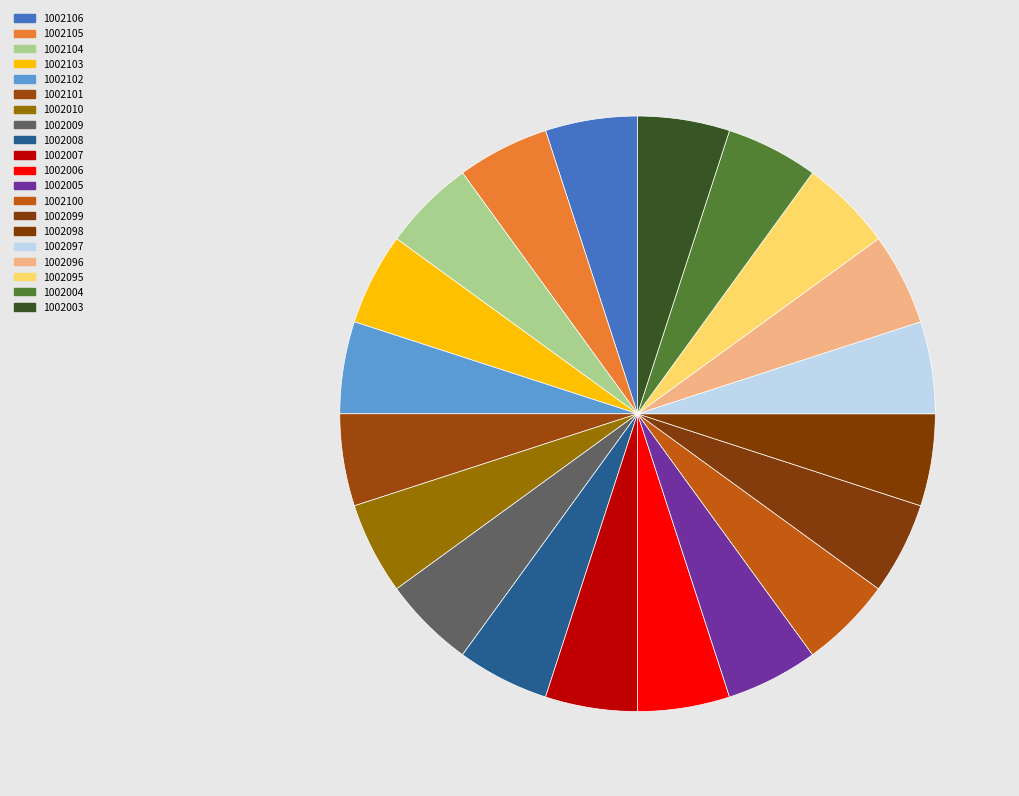

Does 1002005 represent more than half of the total?

No